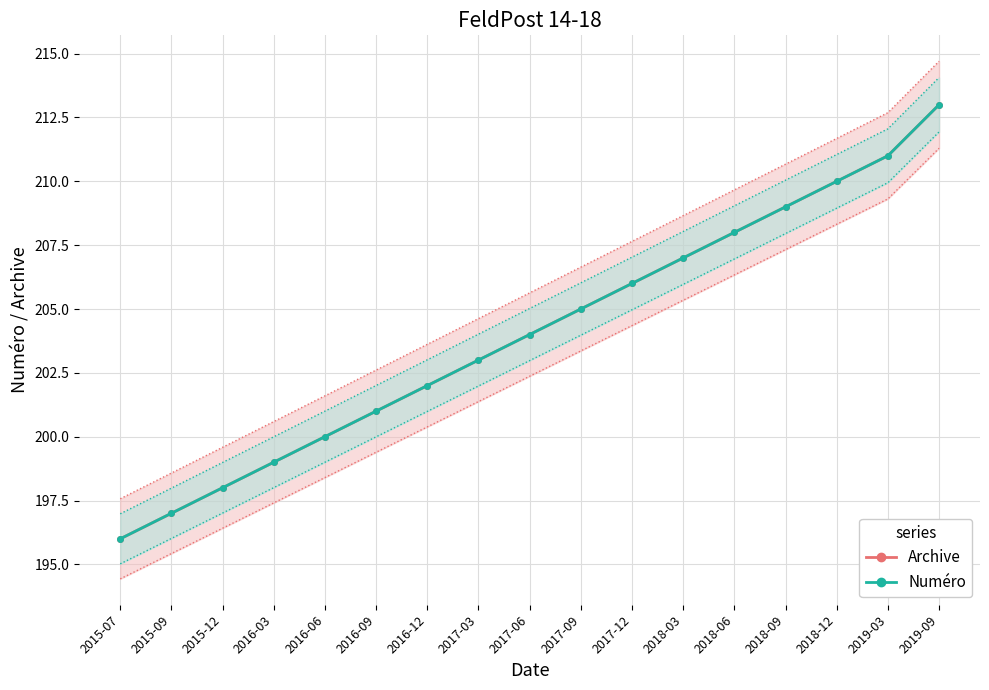

What is the sum of all Numéro values?

3469